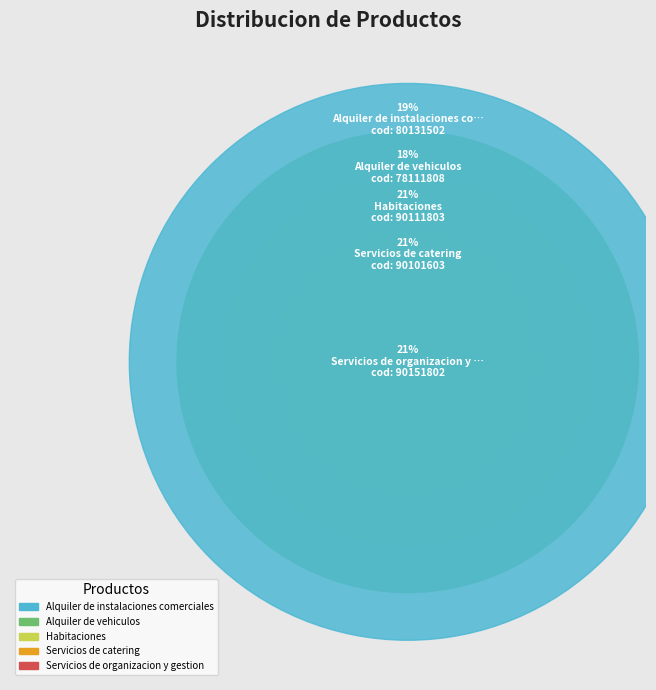

Is it true that Alquiler de vehiculos is 8% of the pie?

False